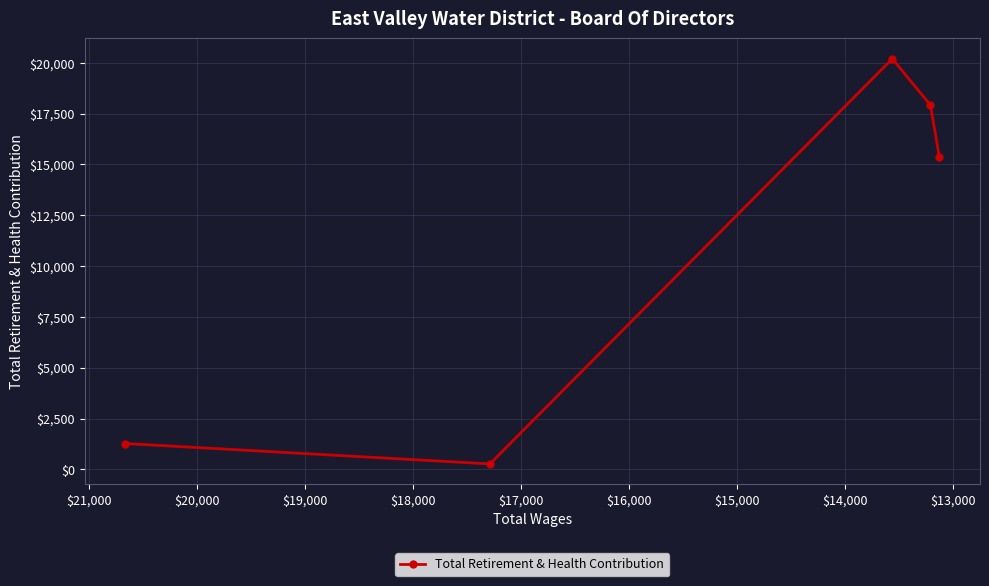

At which label does the data first exceed 15375?

$14,000